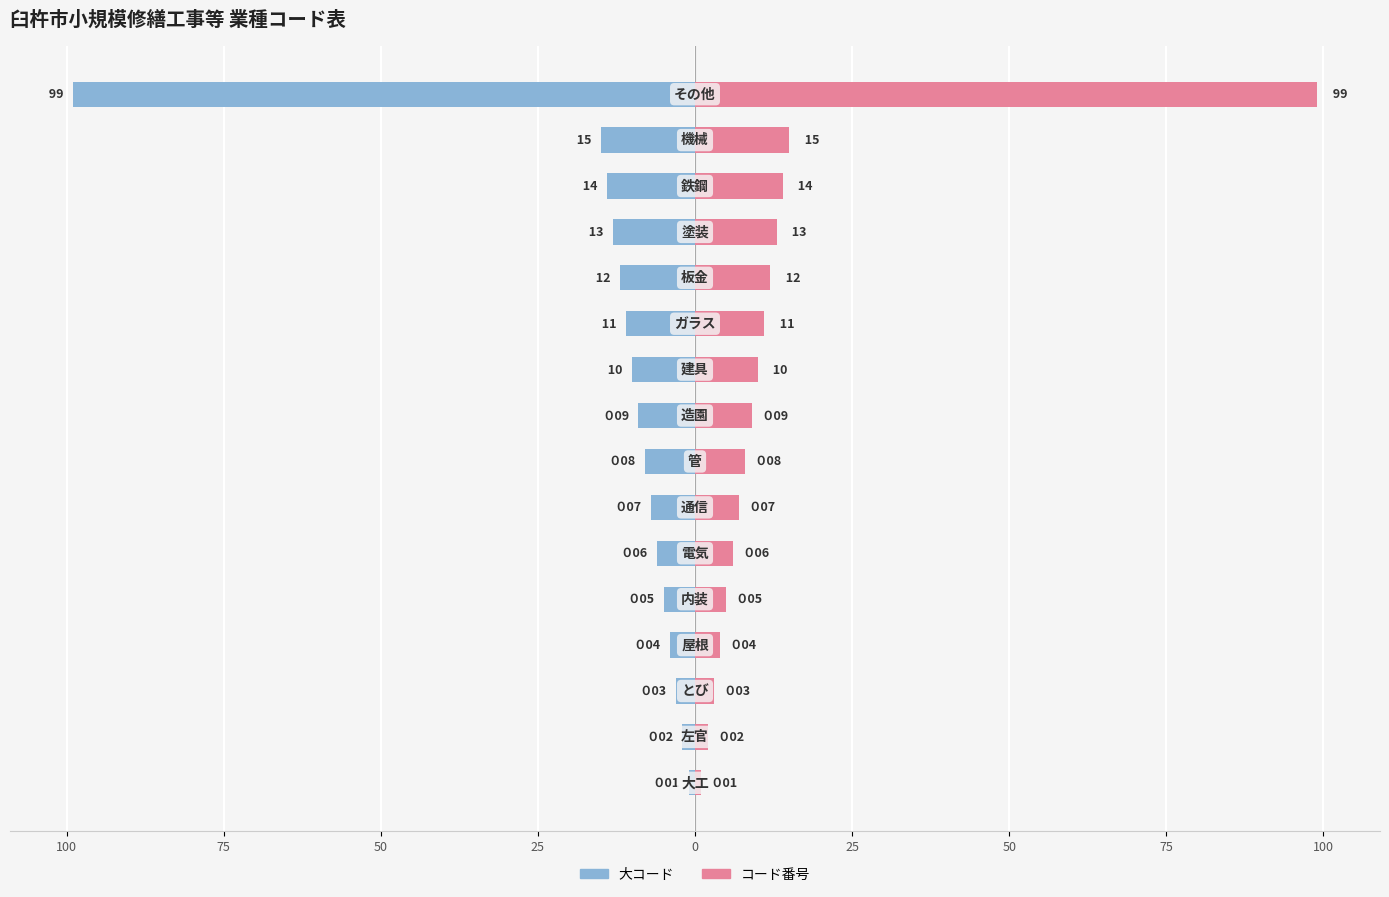

What is the sum of all コード番号 values?

219